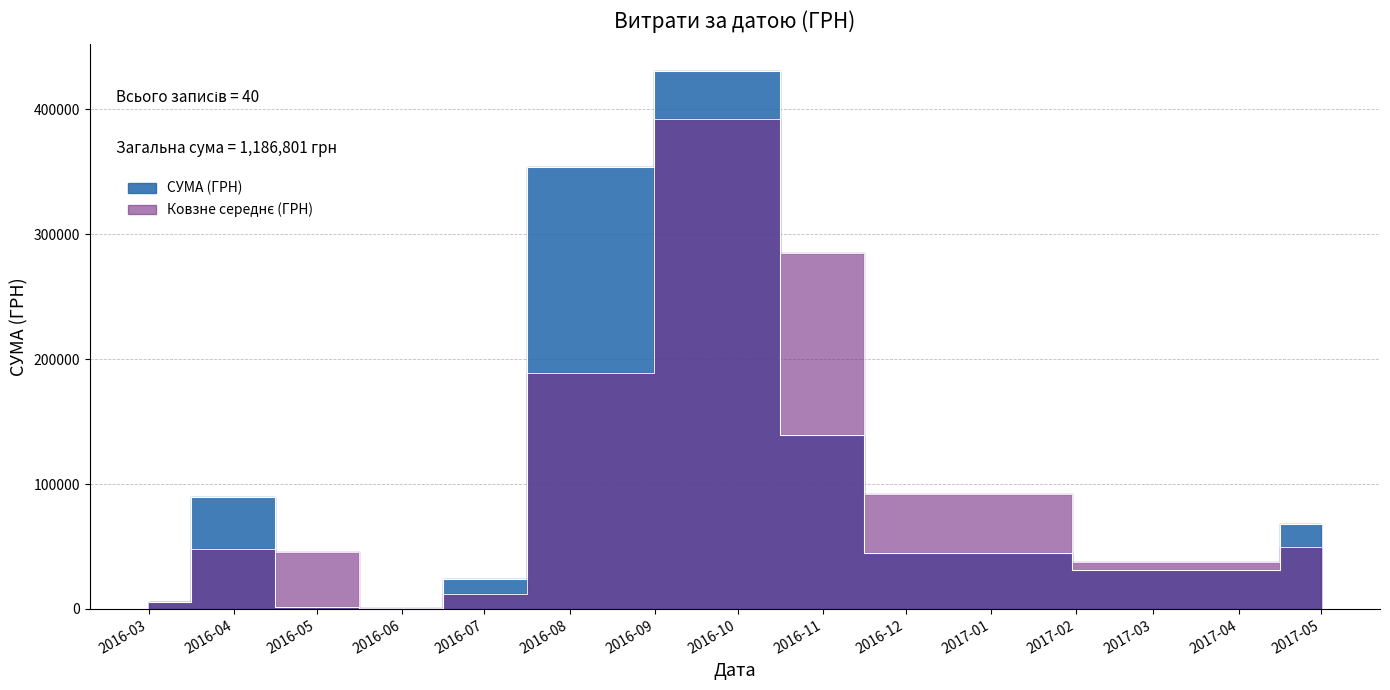

Is this an area chart (filled region under the line)?

No